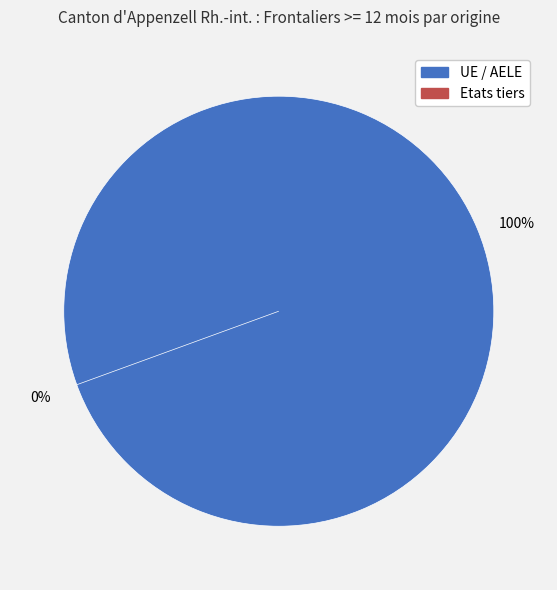

Is it true that Etats tiers is 0% of the pie?

True